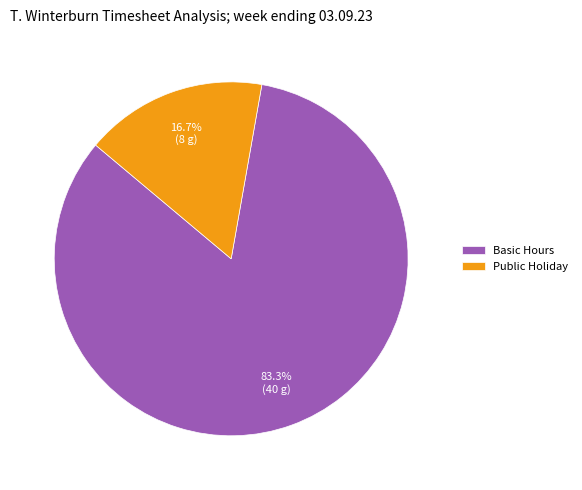

Is there a majority slice in this chart?

Yes